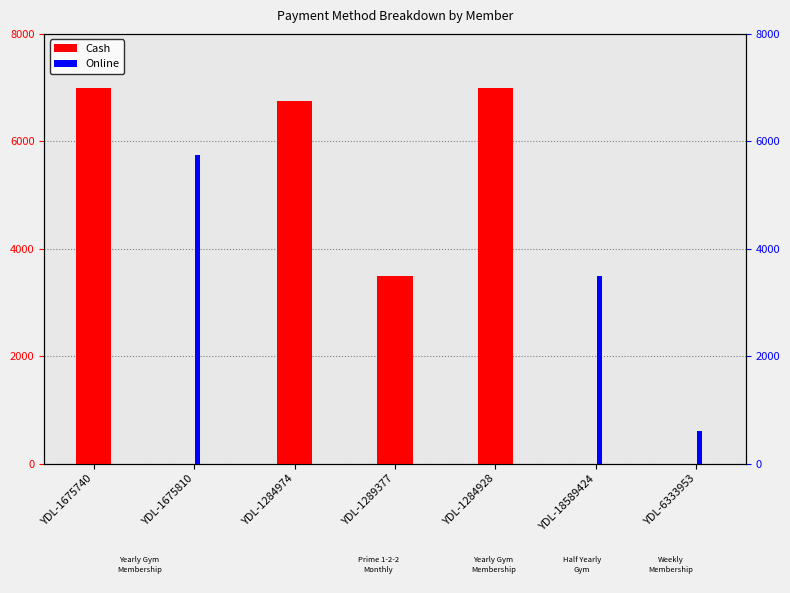

What position from the right is YDL-1675810?

6